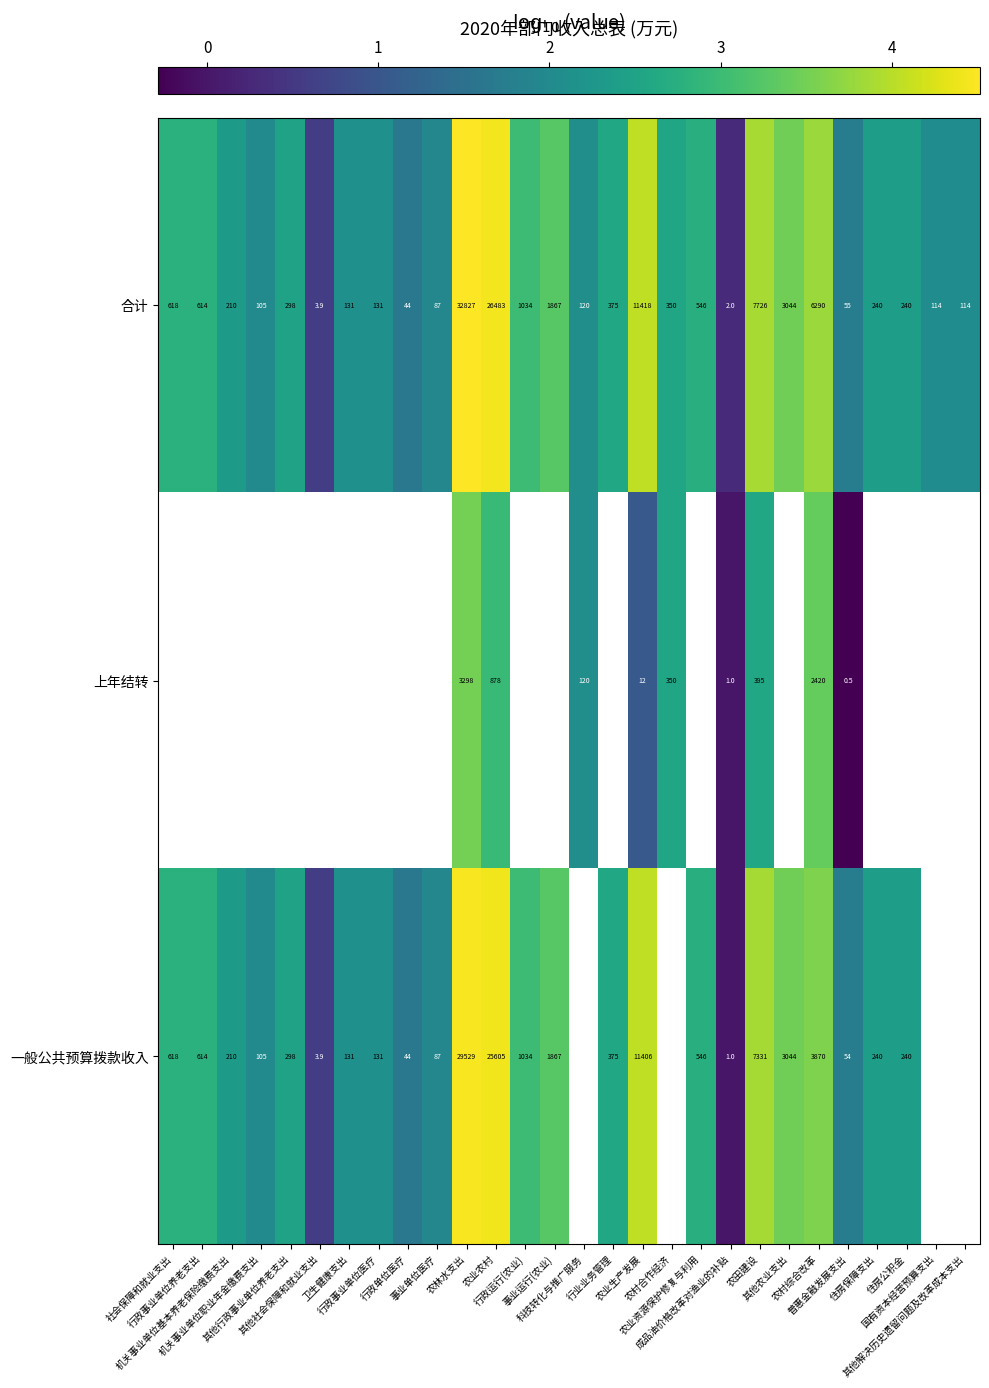

The value of 合计 at 住房公积金 is 2.4. True or false?

True